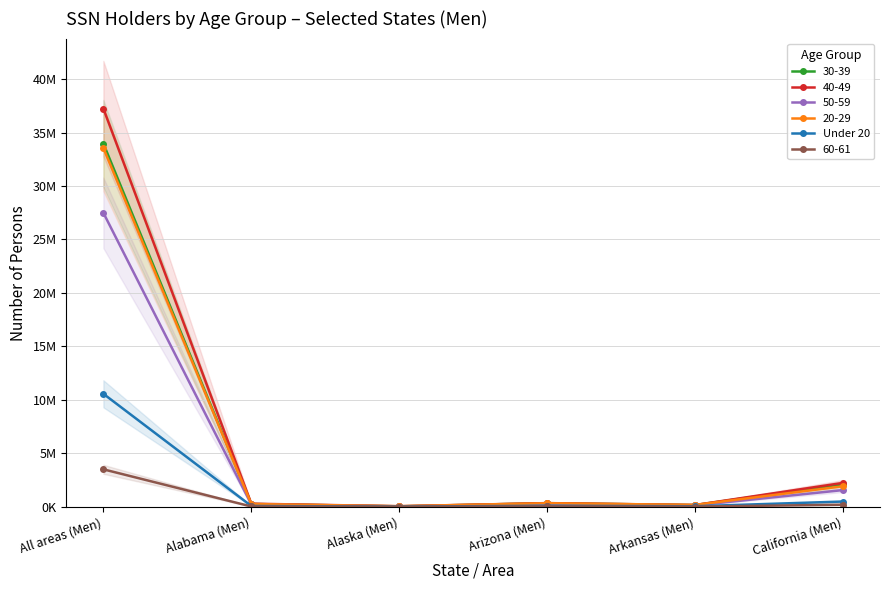

True or false: the data has more than 0 interior local peaks.

True